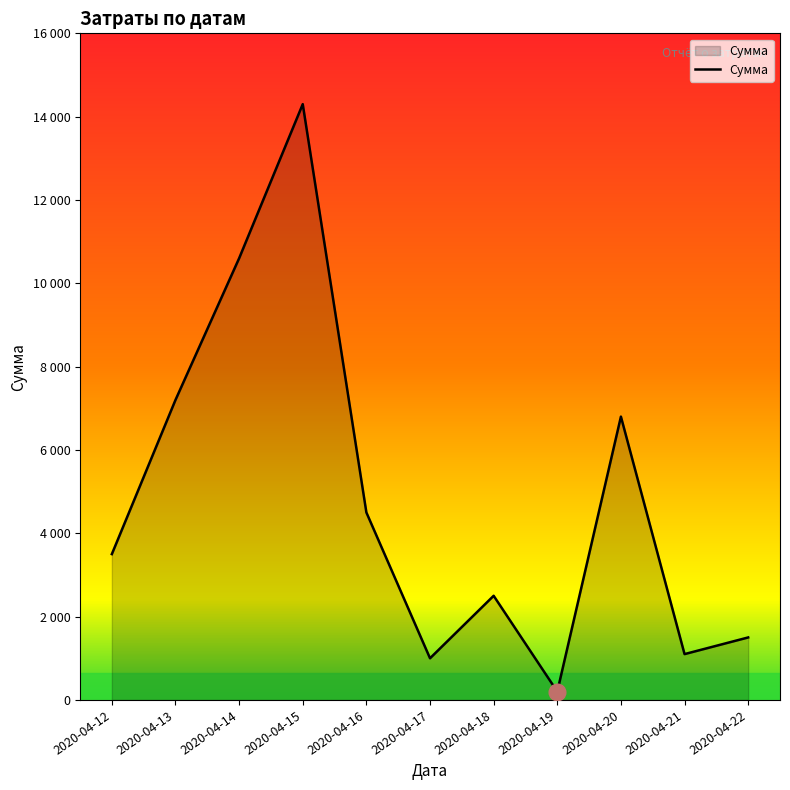

Which category has the highest value across all series?

2020-04-15